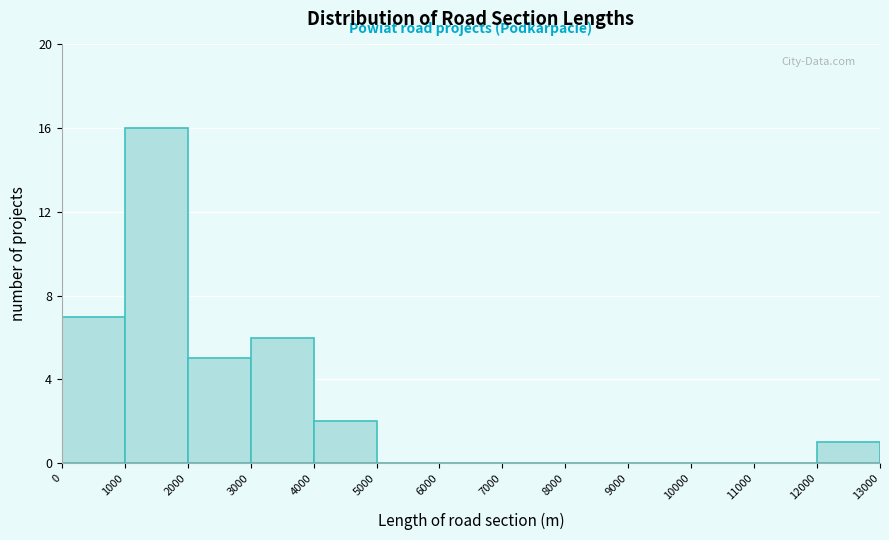

Which range on the x-axis has the tallest bar?

1000 to 2000